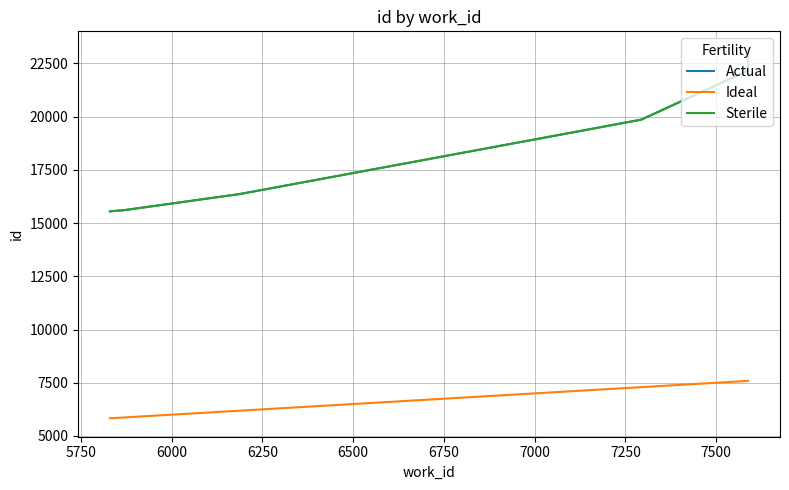

True or false: Sterile and Ideal cross at least once.

False